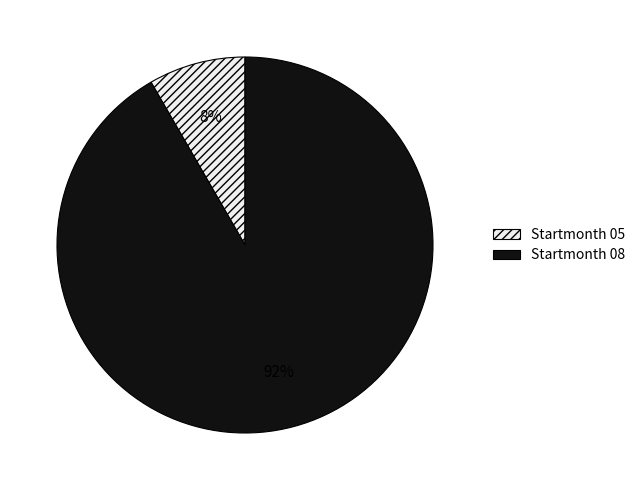

To the nearest percent, what is the combined percentage of Startmonth 08 and Startmonth 05?

100%